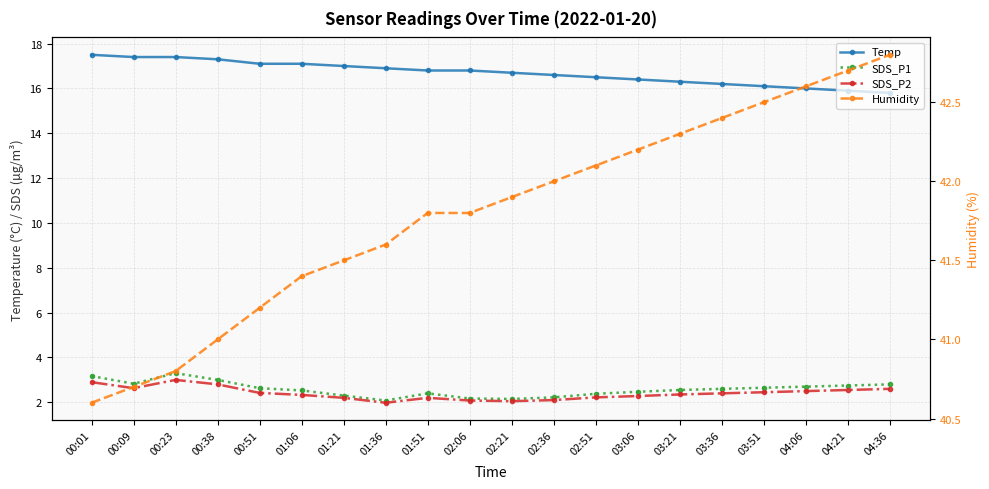

Which series has the largest range (max minus min)?

Humidity